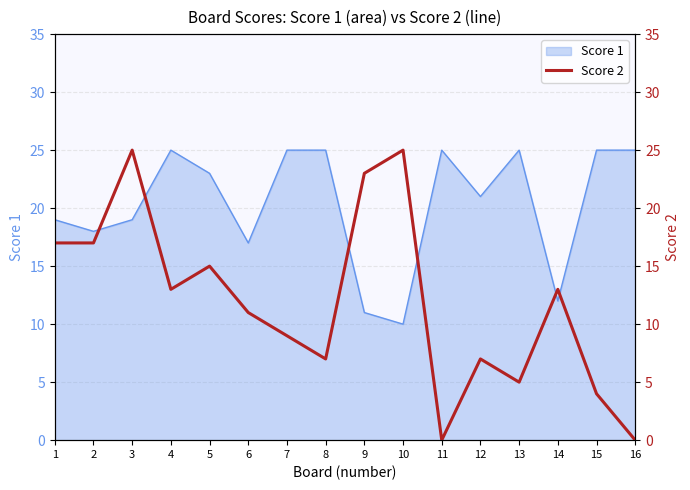

What is the lowest value of the Score 1 series?

10